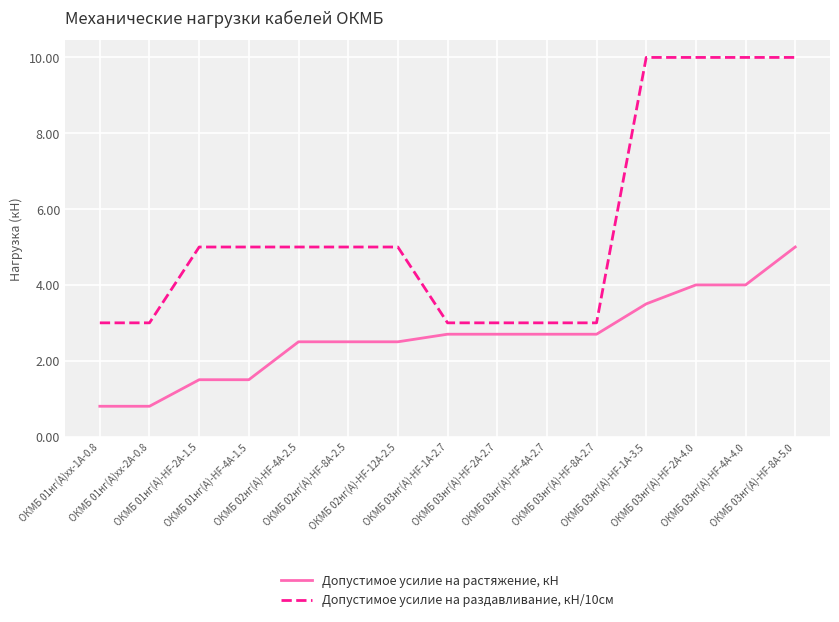

Which series has the largest total across all categories?

Допустимое усилие на раздавливание, кН/10см